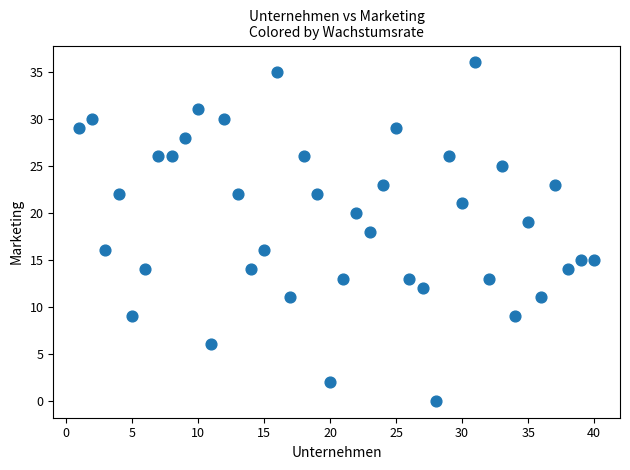

What is the range of Y values (max minus min)?

36